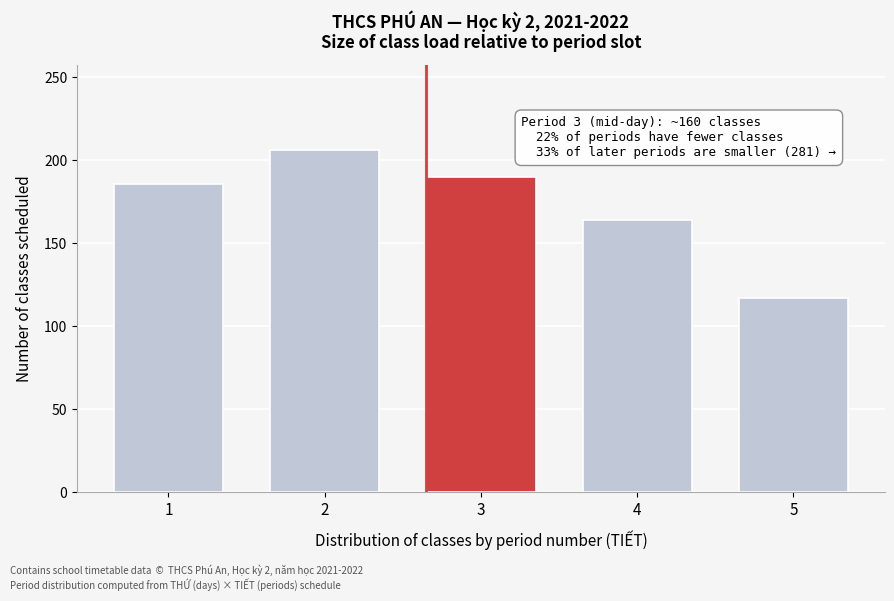

Reading left to right, transcribe all the data shown in this chart.

186	206	190	164	117